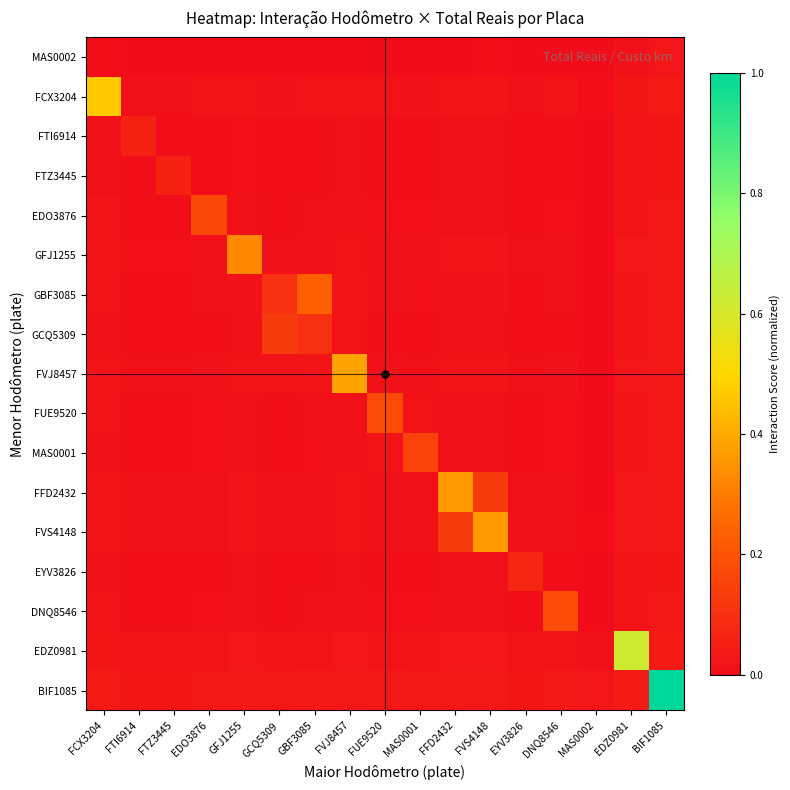

At which category is the sum across all series the highest?

BIF1085